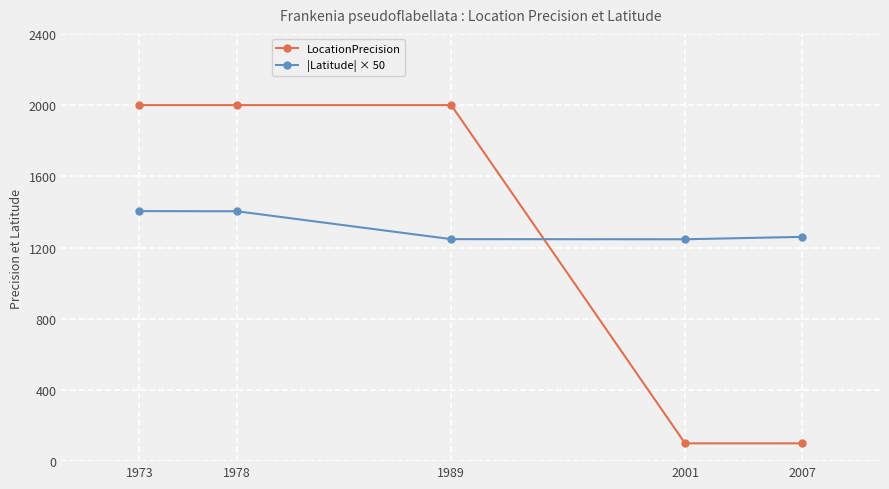

Rank the series at 2001 from highest to lowest value.

|Latitude| × 50, LocationPrecision